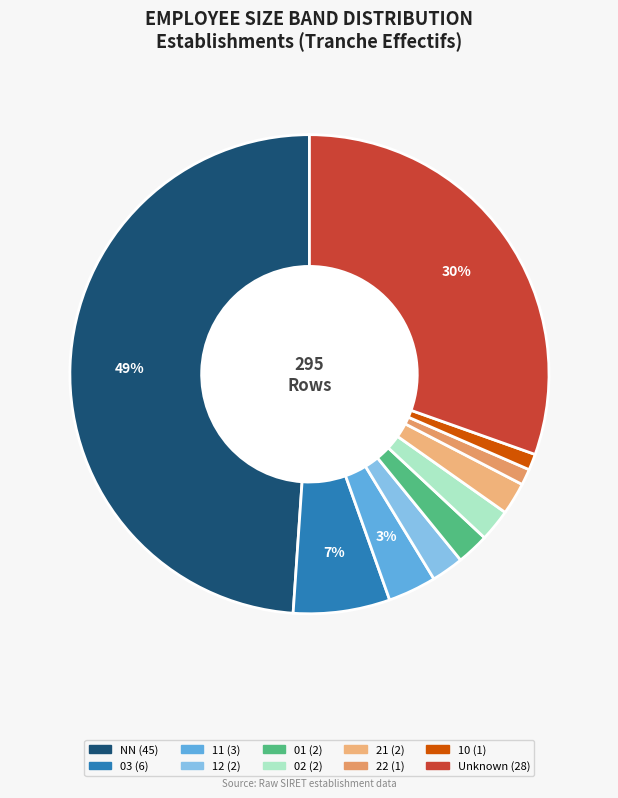

Count the number of slices in the pie.

10